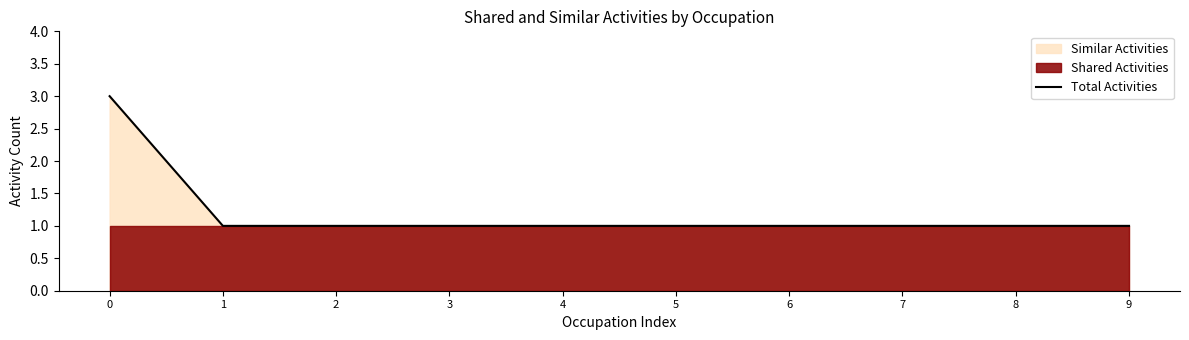

The value of Total Activities at 3 is 1. True or false?

True